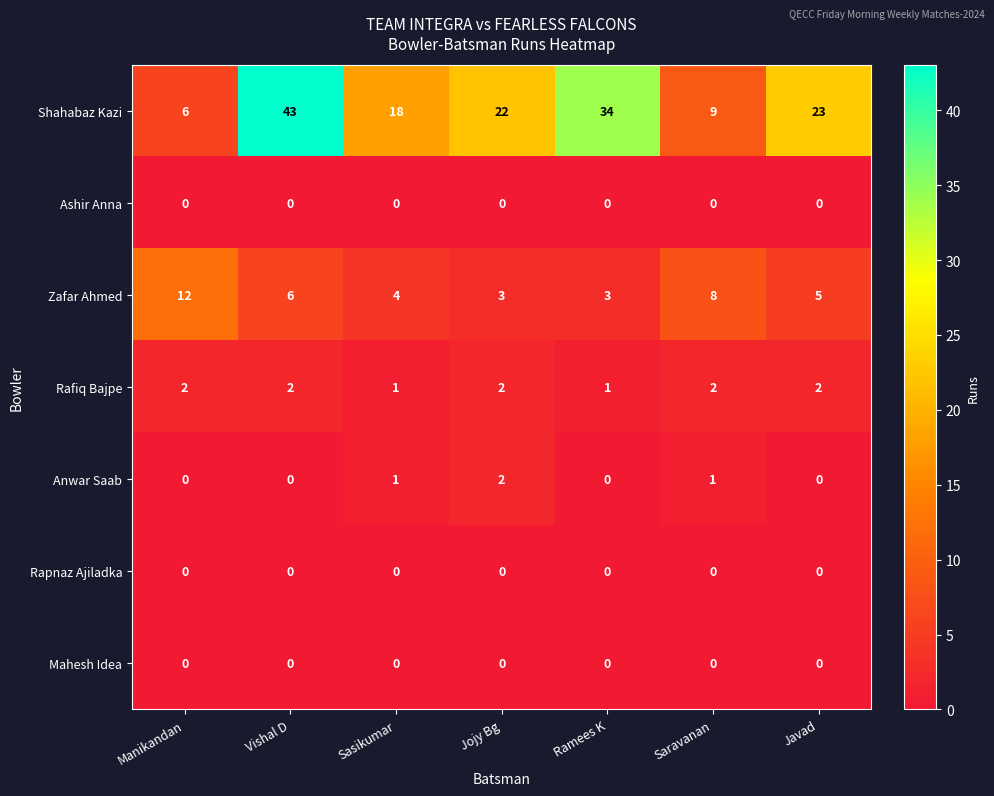

Which series has the largest range (max minus min)?

Shahabaz Kazi